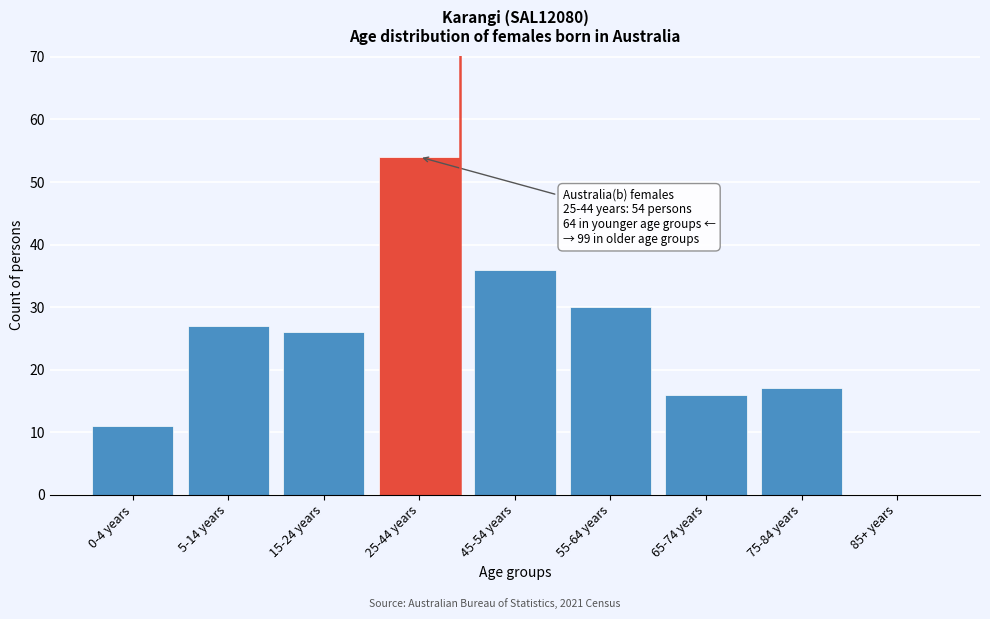

Reading left to right, what are all the values shown in this chart?

0-4 years=11	5-14 years=27	15-24 years=26	25-44 years=54	45-54 years=36	55-64 years=30	65-74 years=16	75-84 years=17	85+ years=0